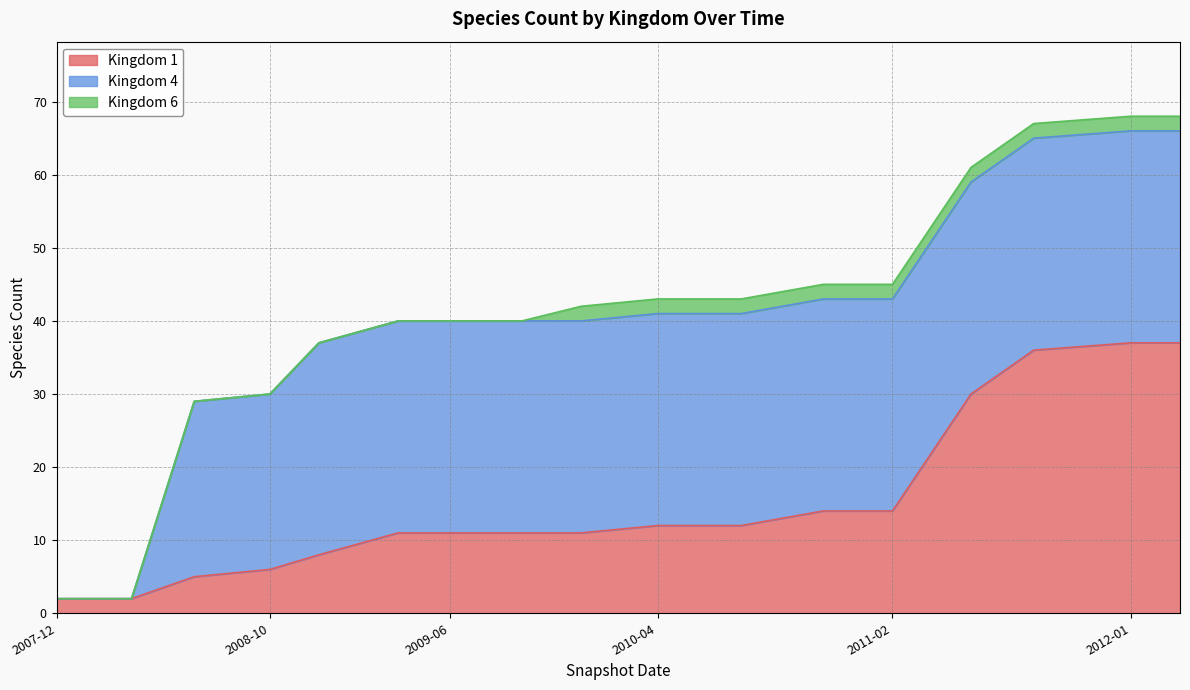

Count the number of categories in the chart.

17